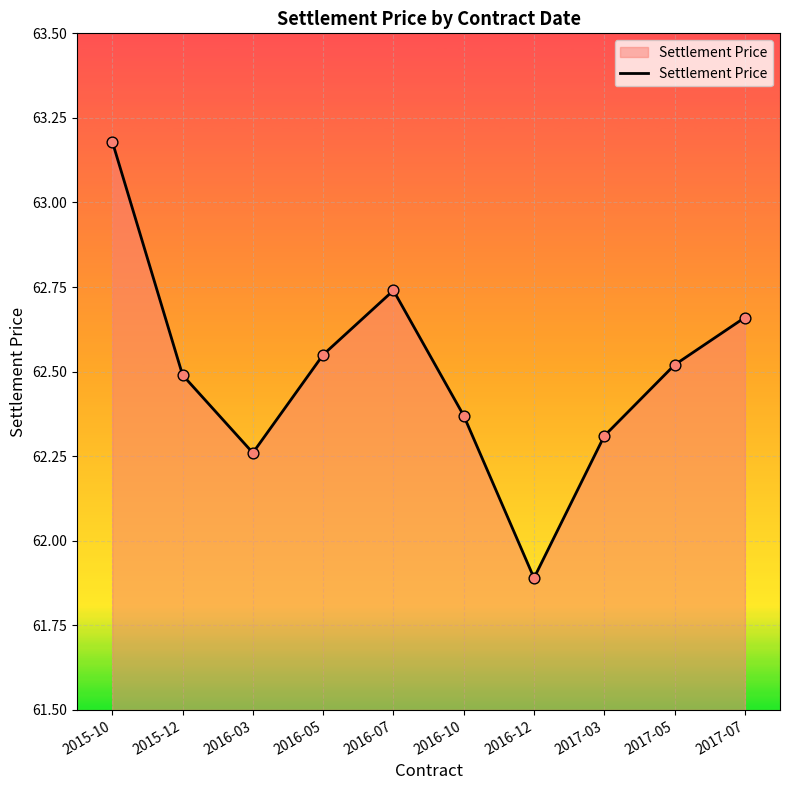

Approximately how many times larger is the value at 2016-05 compared to 2017-03?

1.0